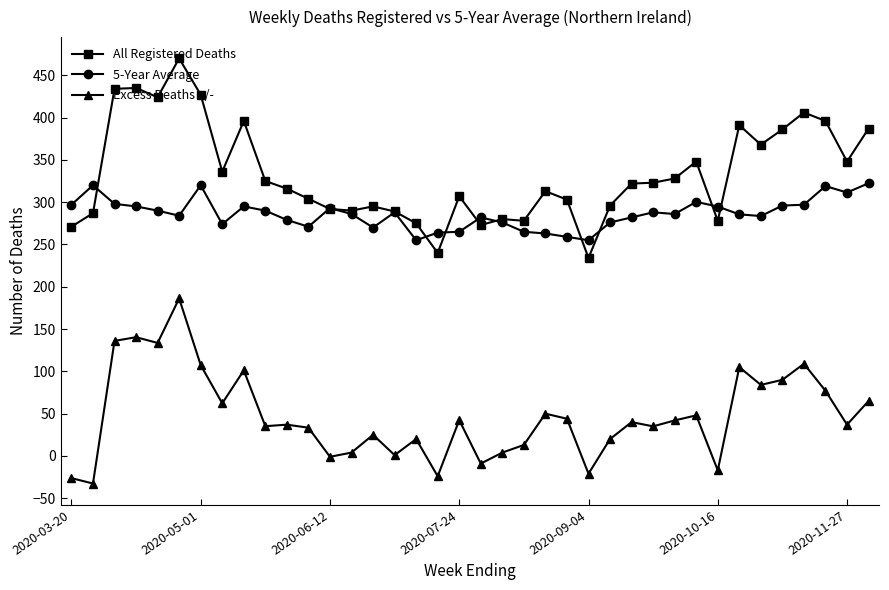

True or false: Excess Deaths +/- and 5-Year Average intersect in this chart.

False